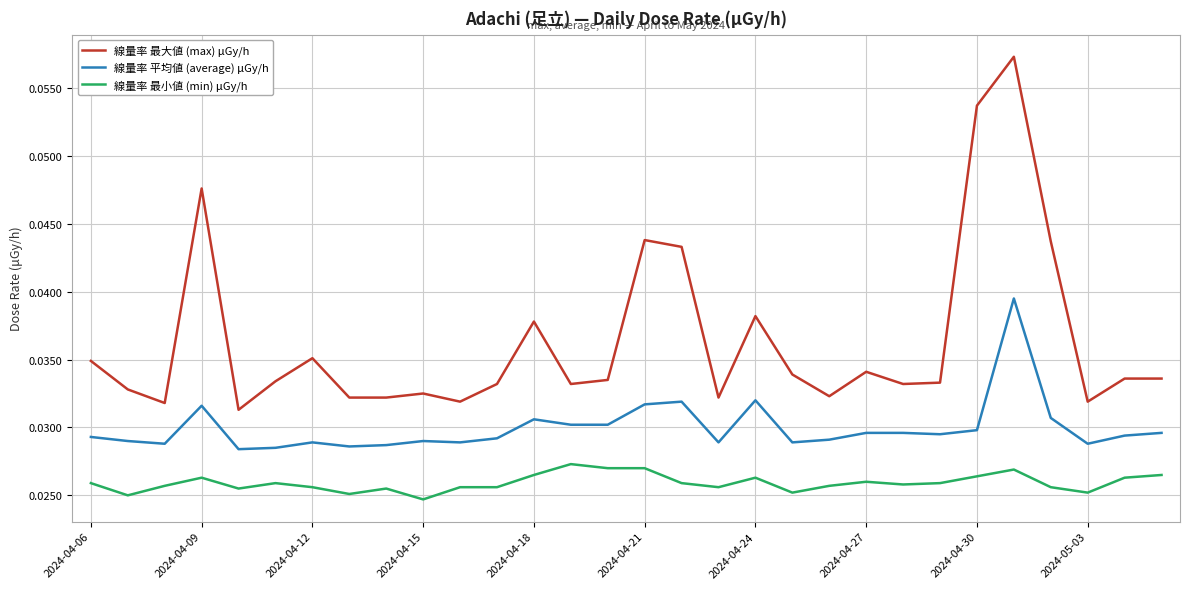

True or false: 線量率 平均値 (average) μGy/h and 線量率 最小値 (min) μGy/h cross at least once.

False